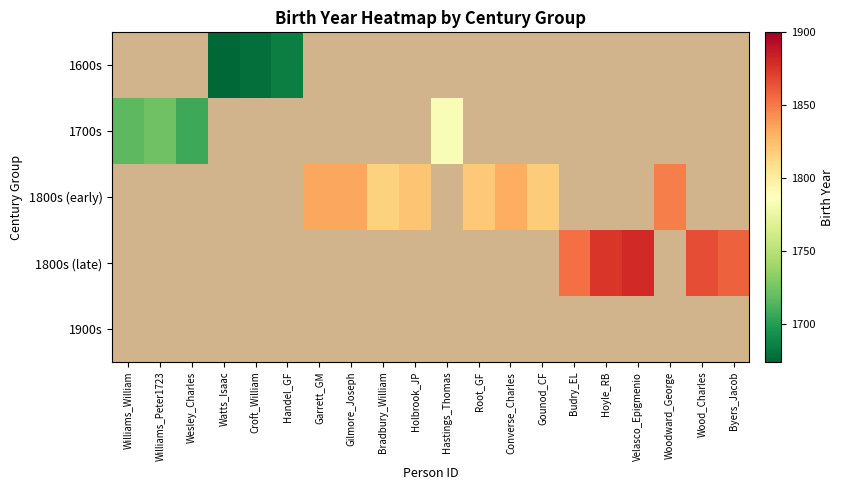

Which category has the highest value across all series?

Velasco_Epigmenio